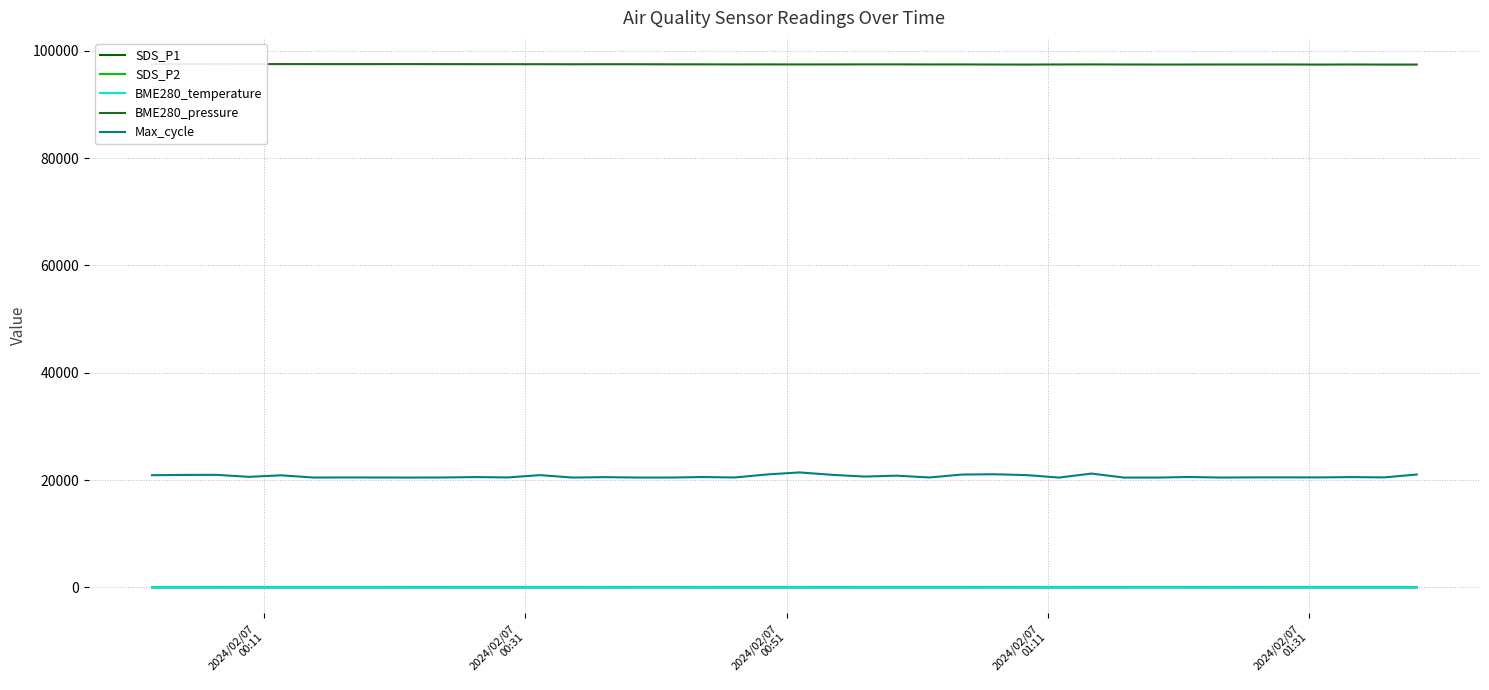

True or false: Max_cycle and SDS_P2 intersect in this chart.

False